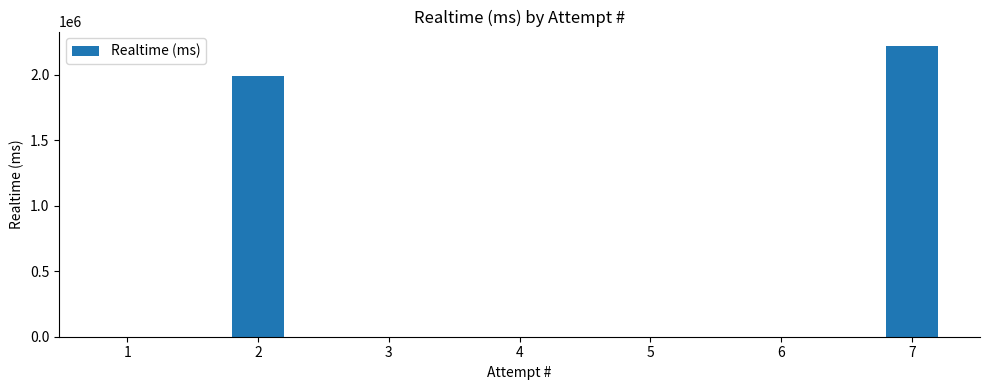

Does the chart contain stacked bars?

No